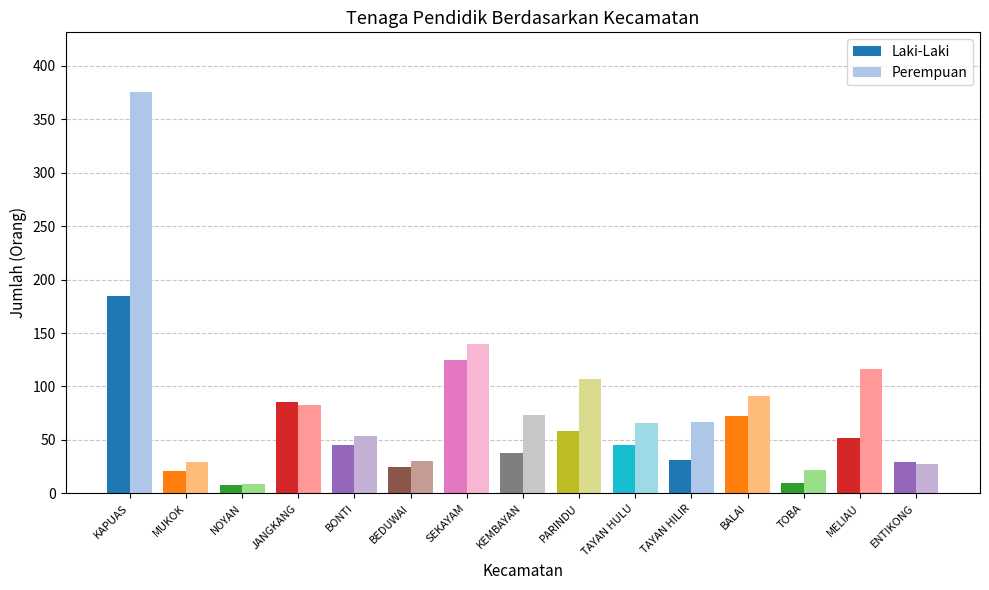

The value of Laki-Laki at BEDUWAI is 25. True or false?

True